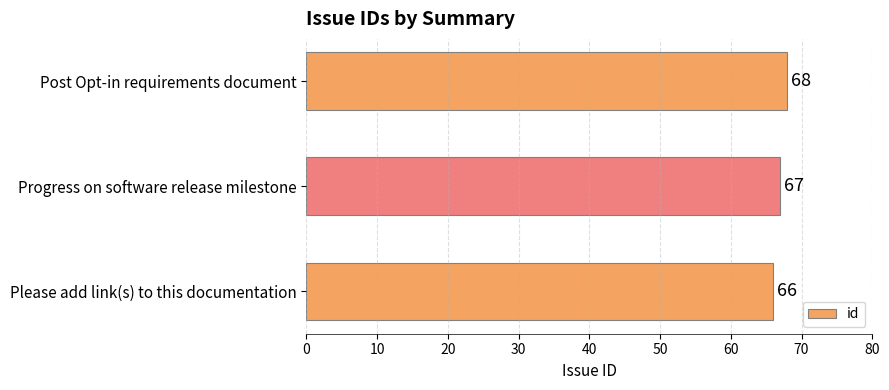

What is the maximum value shown in the chart?

68